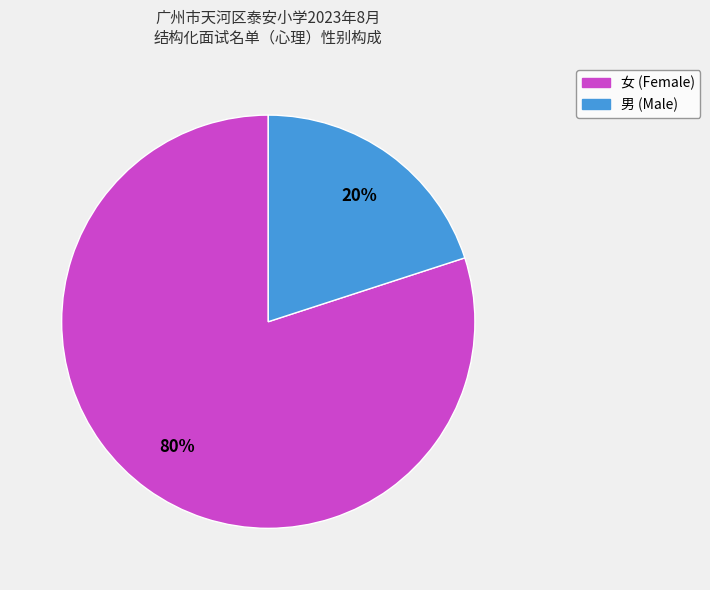

How many segments does this pie chart have?

2